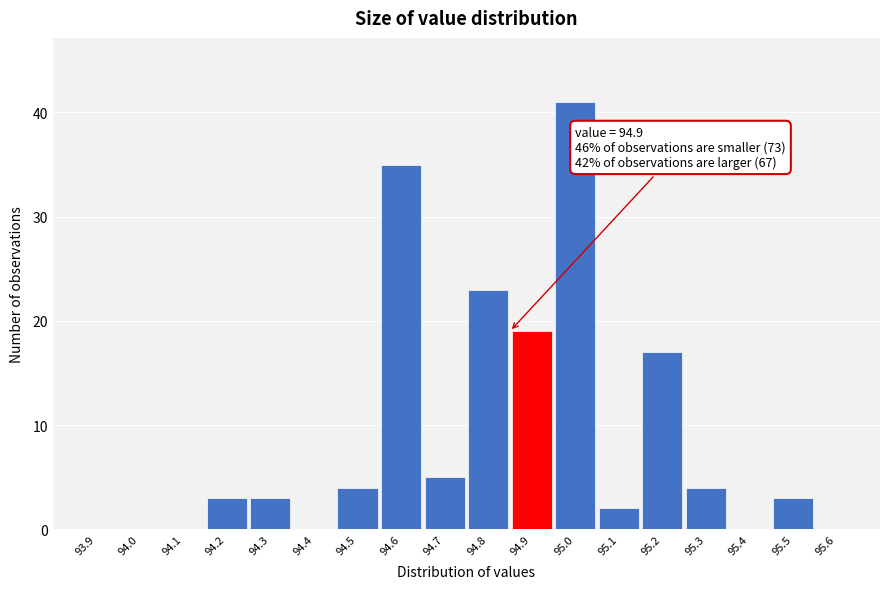

Reading left to right, what are all the values shown in this chart?

93.9=0	94.0=0	94.1=0	94.2=3	94.3=3	94.4=0	94.5=4	94.6=35	94.7=5	94.8=23	94.9=19	95.0=41	95.1=2	95.2=17	95.3=4	95.4=0	95.5=3	95.6=0